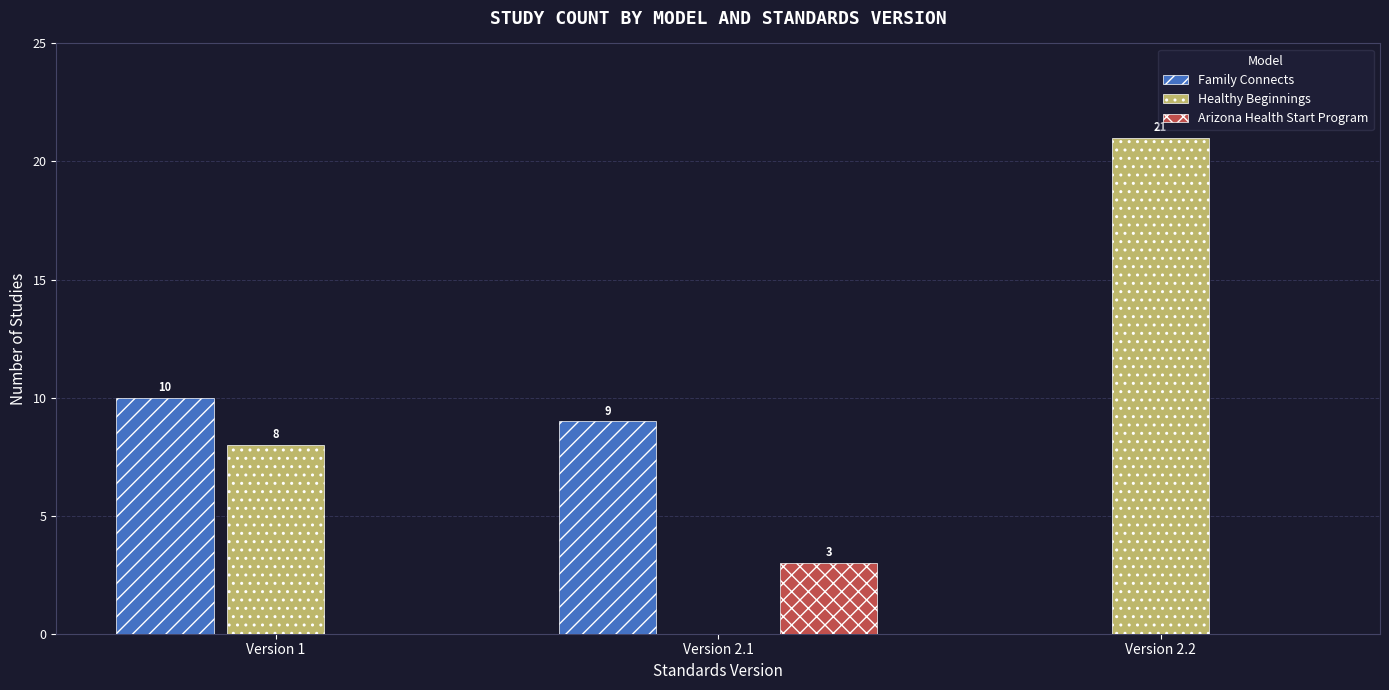

True or false: Healthy Beginnings has a value of 32 at Version 2.2.

False